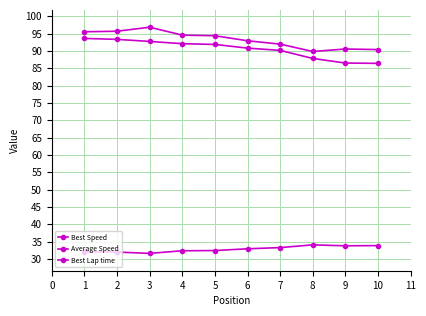

At 8, list the series in order from smallest to largest.

Best Lap time, Average Speed, Best Speed